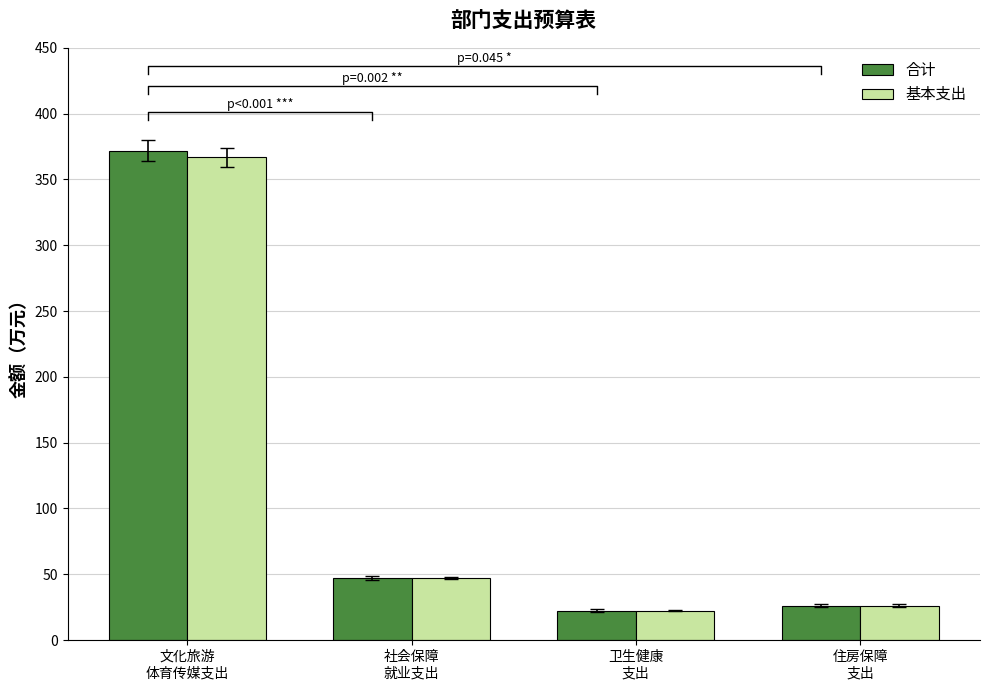

What is the difference between the maximum and second lowest values in the 合计 series?

345.6